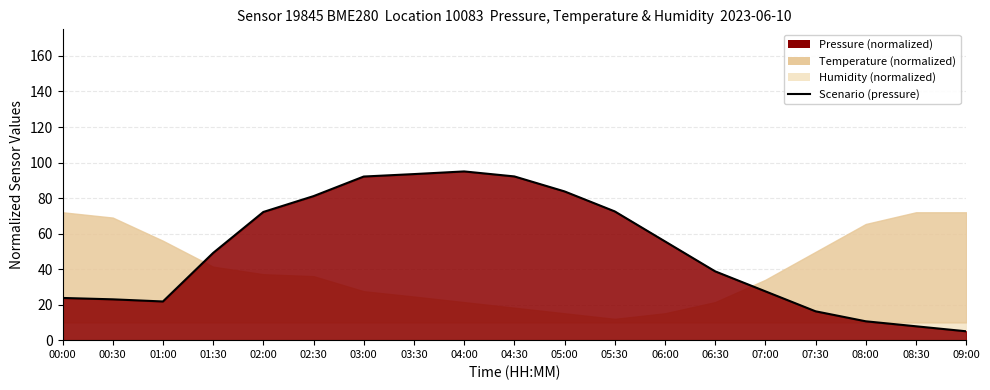

How many values are below 49?

9